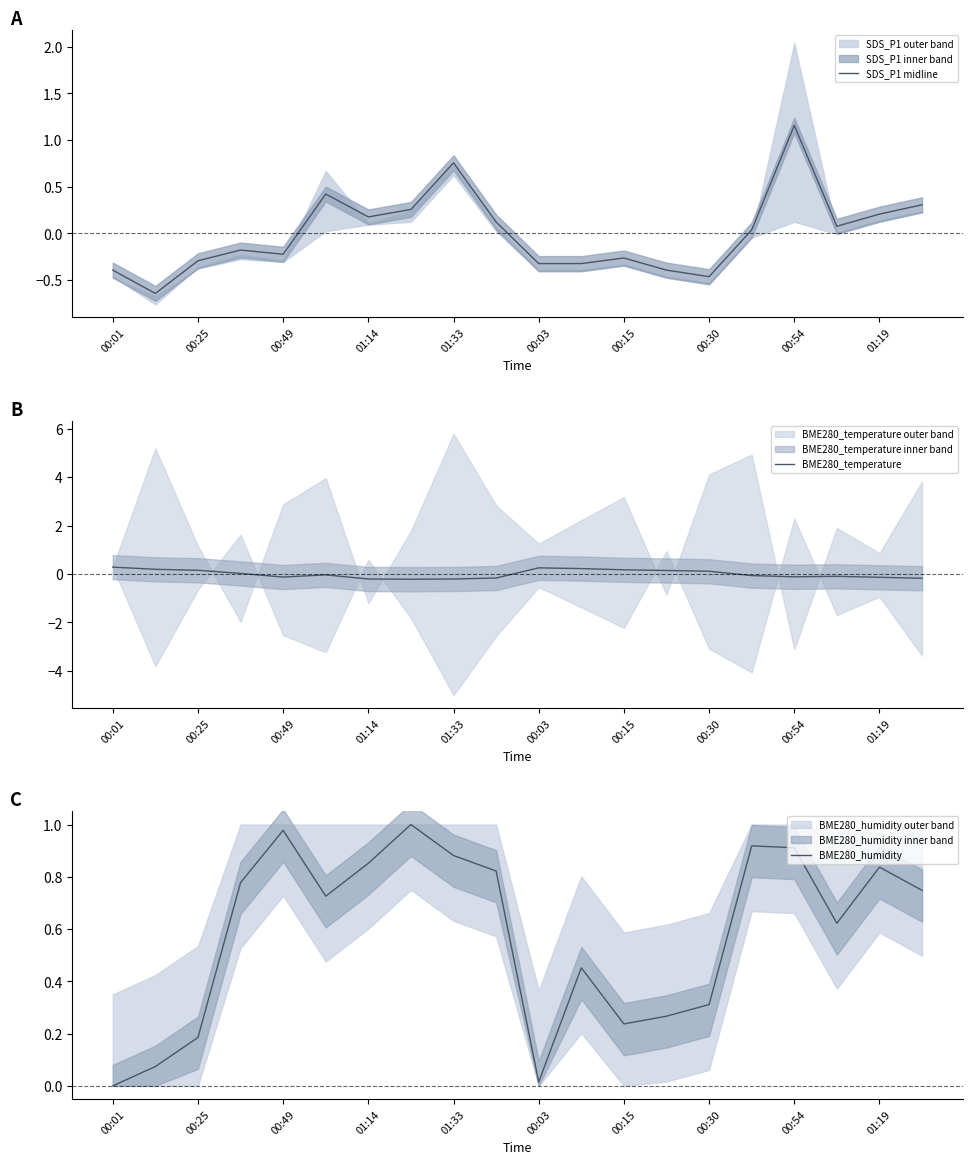

What are all the series names shown in the legend?

SDS_P1 midline, BME280_temperature, BME280_humidity